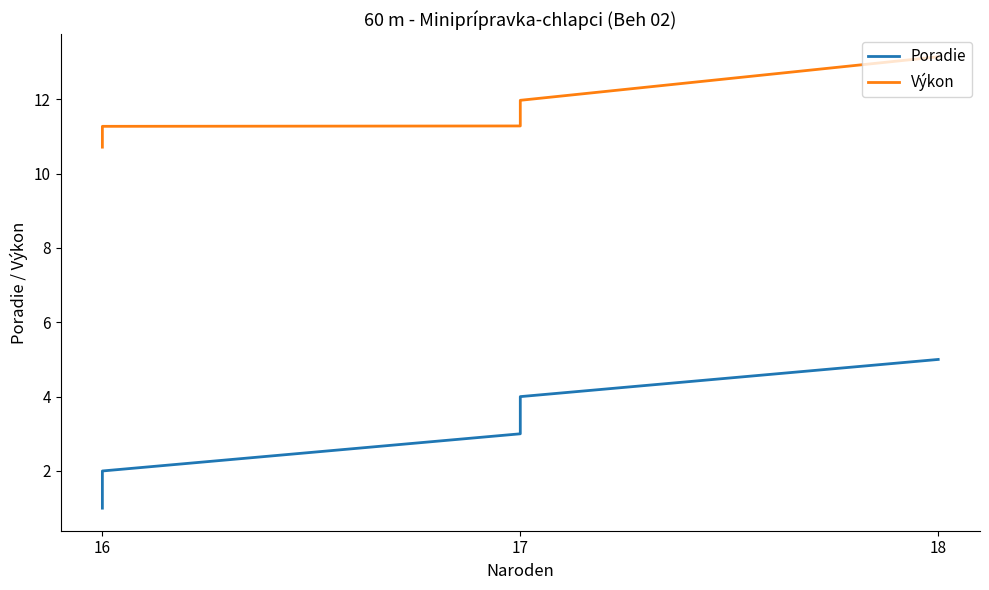

True or false: Výkon and Poradie cross at least once.

False